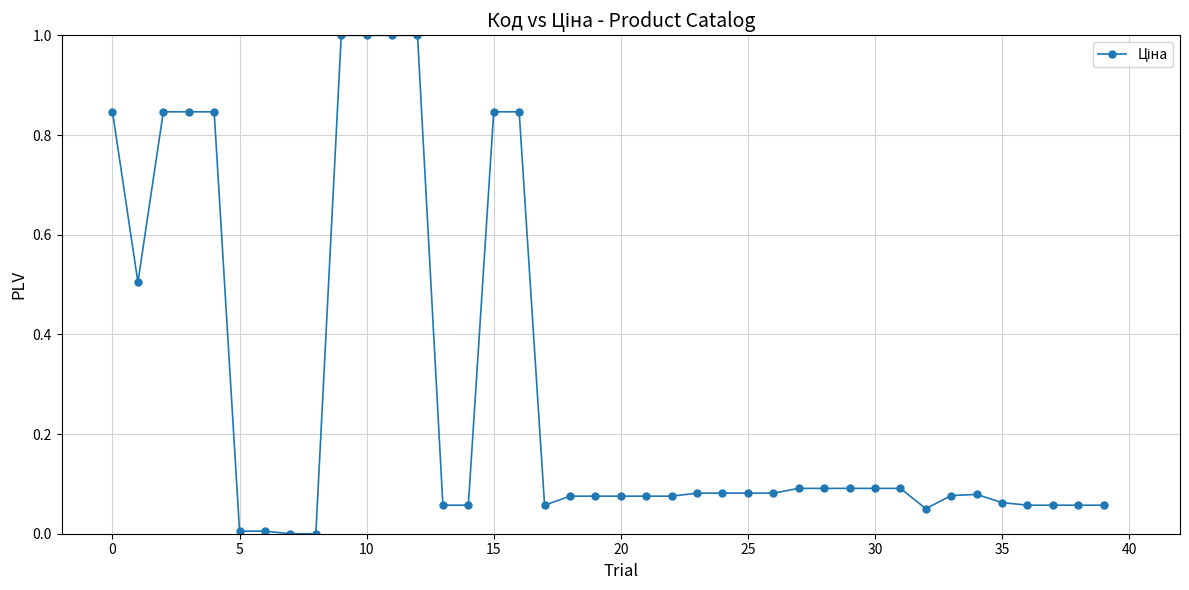

What is the difference between the maximum and minimum values?

1.0